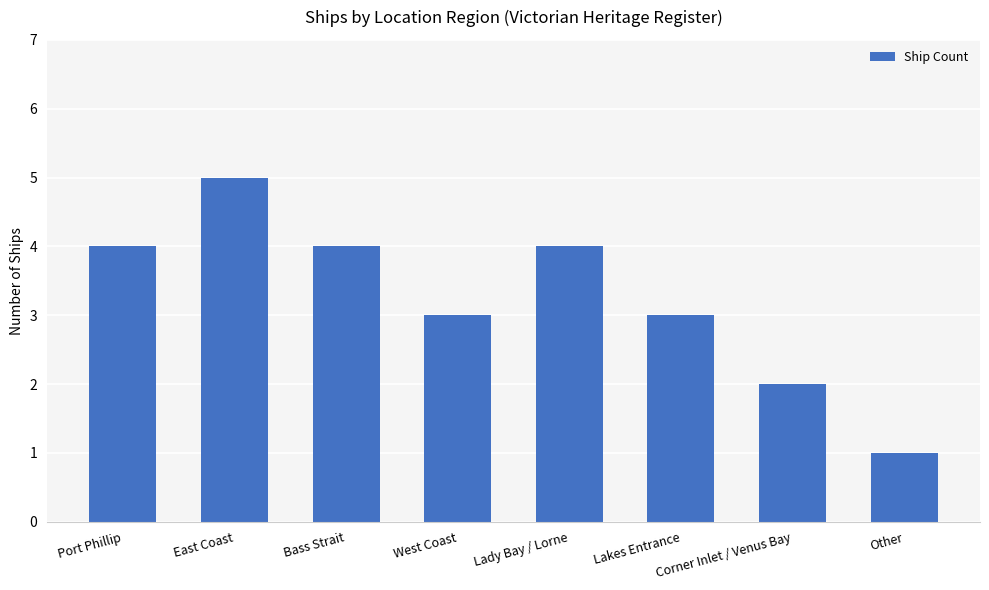

What is the change in value from East Coast to Corner Inlet / Venus Bay?

-3